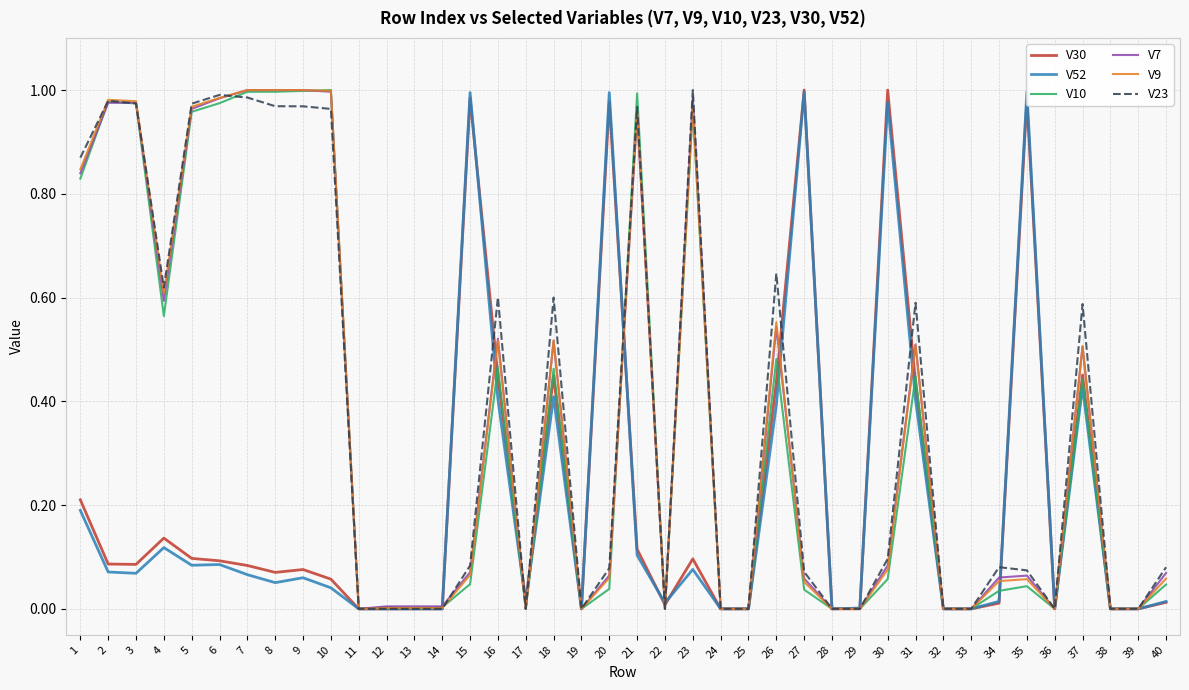

Which series has the largest range (max minus min)?

V30